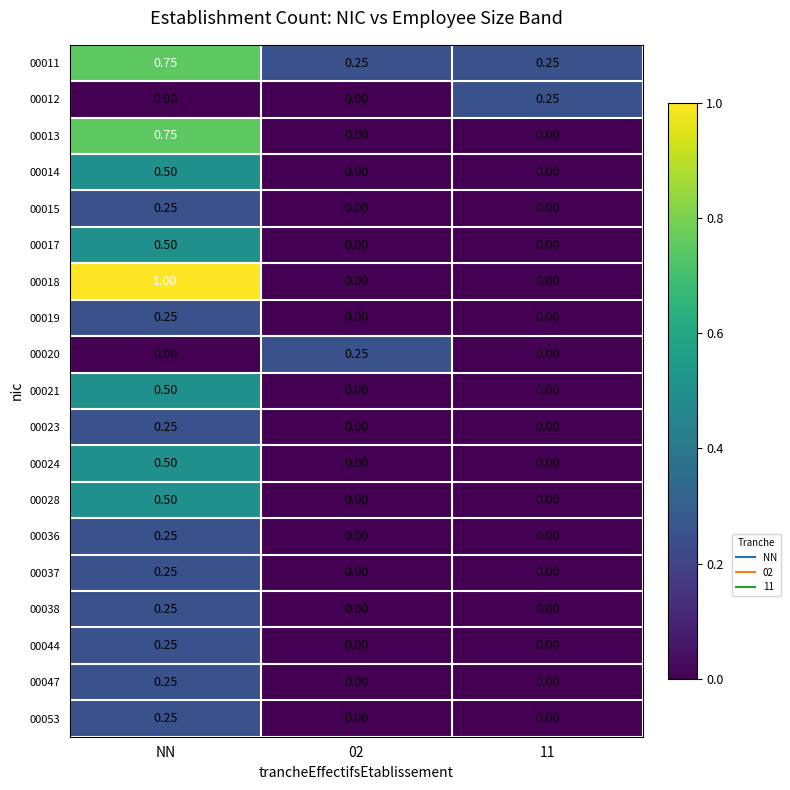

Which category has the highest value across all series?

NN